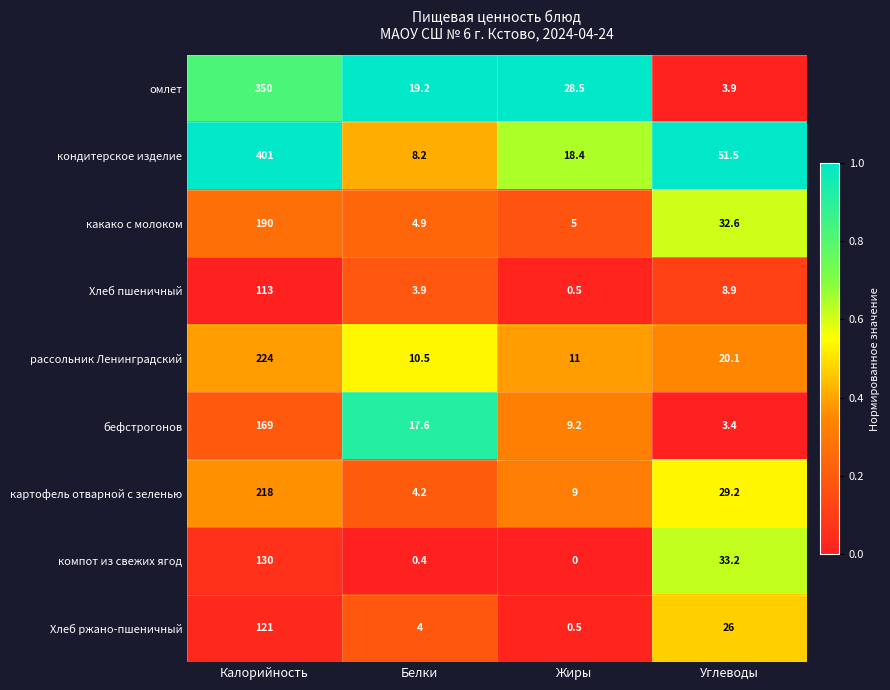

At which label does рассольник Ленинградский reach its minimum?

Белки